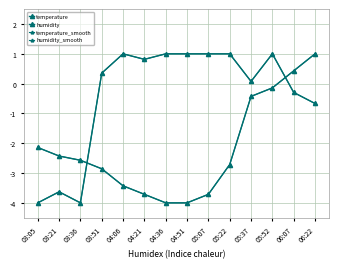

Does the chart have visible grid lines?

Yes